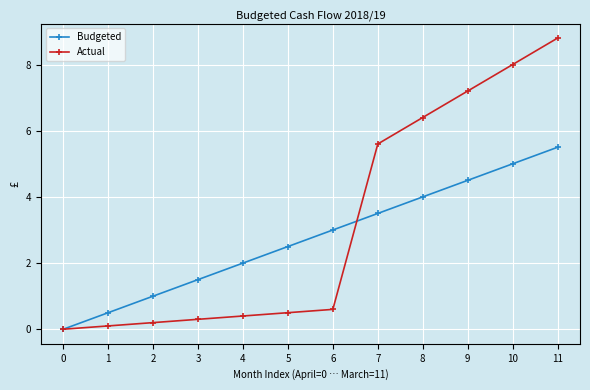

Where is Actual nearest to the value 4?

7